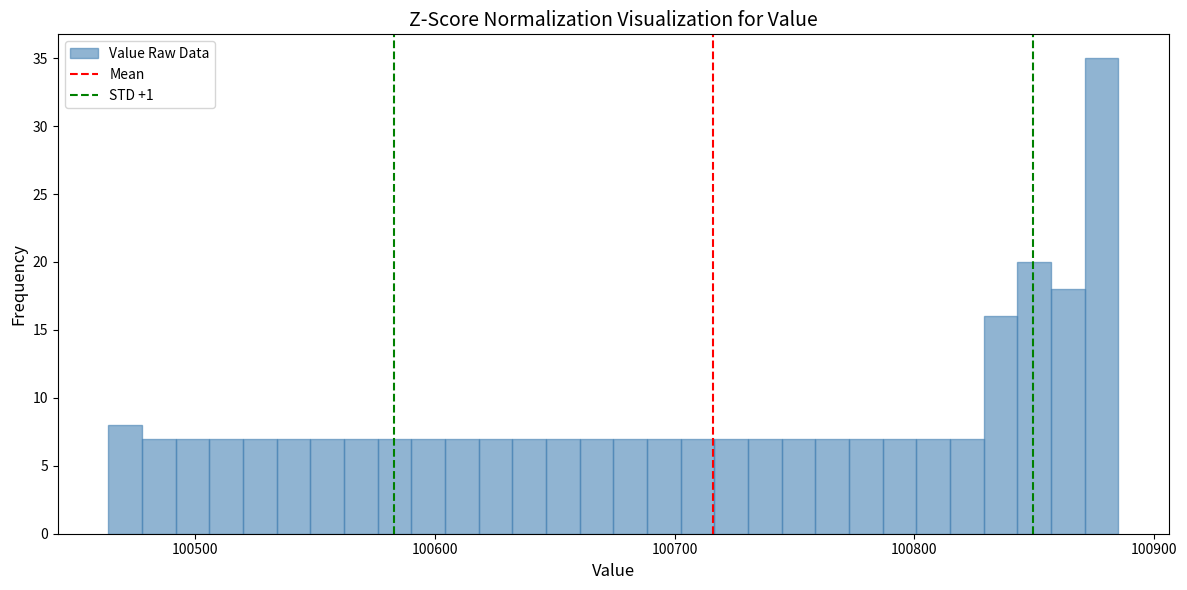

Read against the x-axis, roughly where is the centre of the tallest bar?

100880